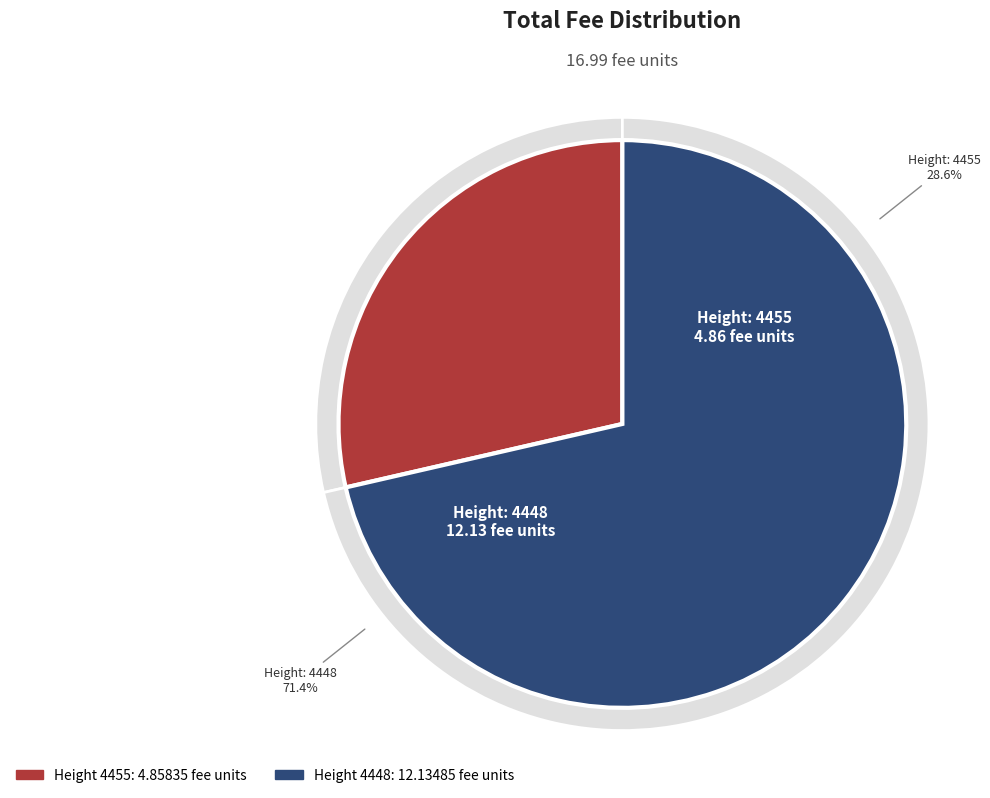

To the nearest percent, what portion does 4448 represent?

71%